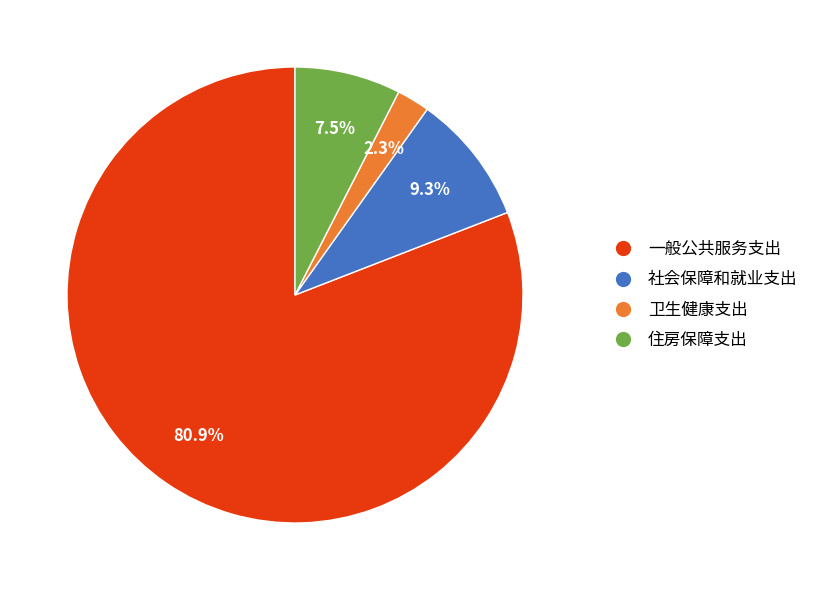

Which slice represents more than half of the pie?

一般公共服务支出